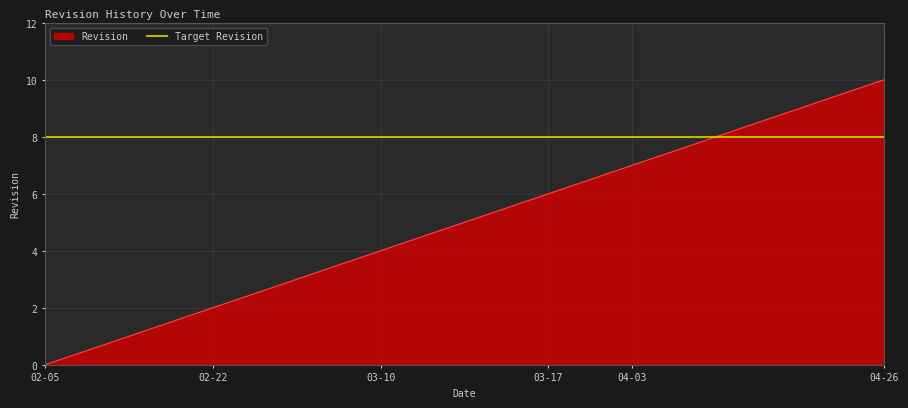

What is the greatest value displayed?

10